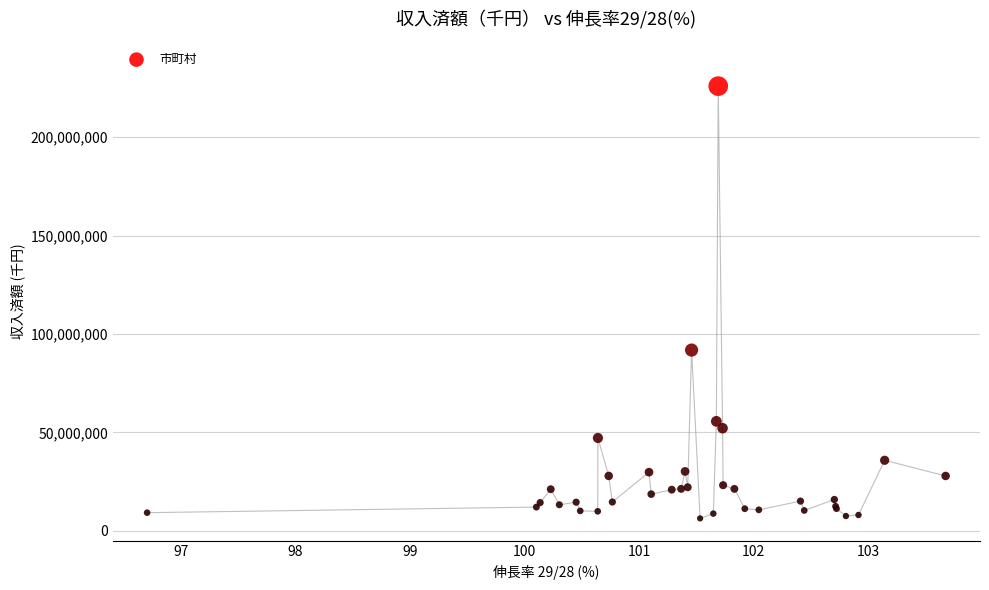

What Y value in the scatter plot is closest to 116090921?

91795624